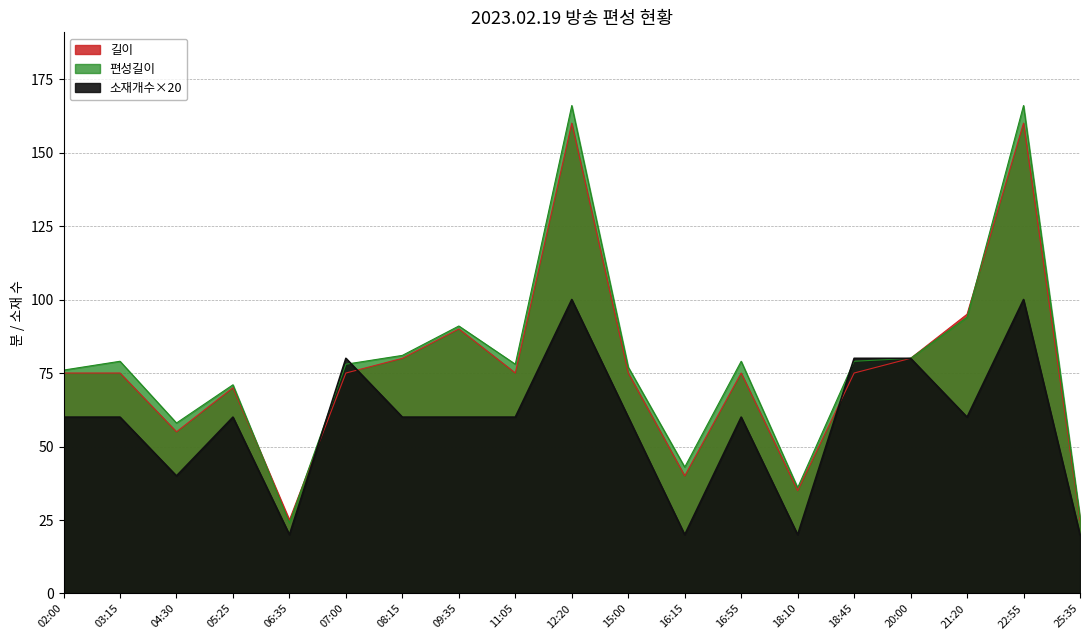

Which series has the largest range (max minus min)?

편성길이